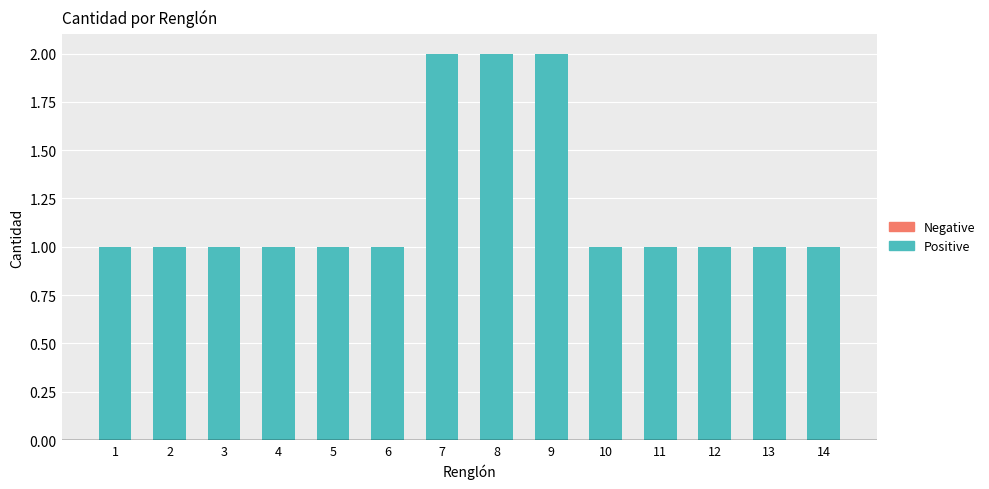

What is the value of the 13th bar from the left?

1